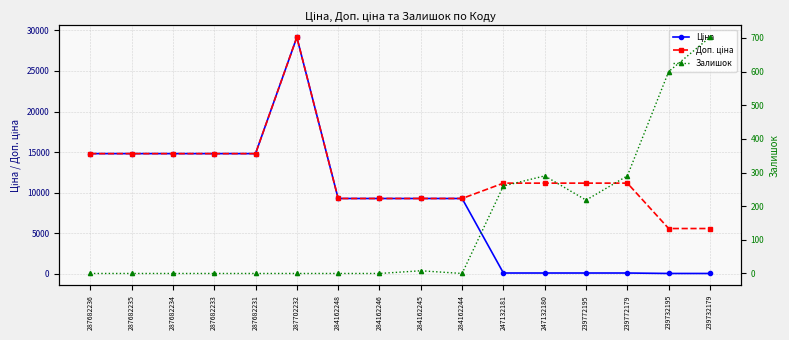

Is the value of Доп. ціна at 284162245 greater than the value of Ціна at 287682236?

No